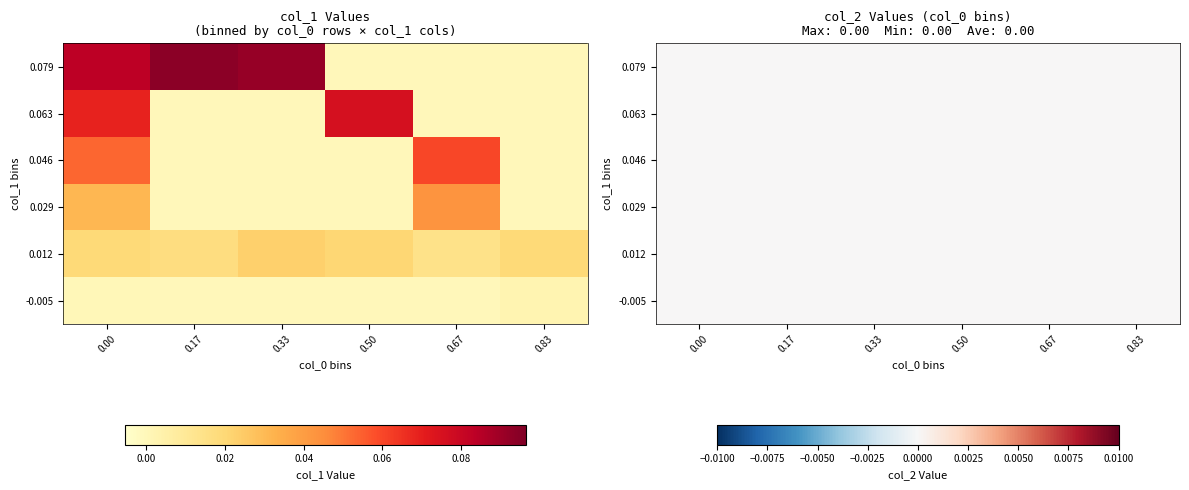

The 0.07500 series shows 0.0 at 3. True or false?

False